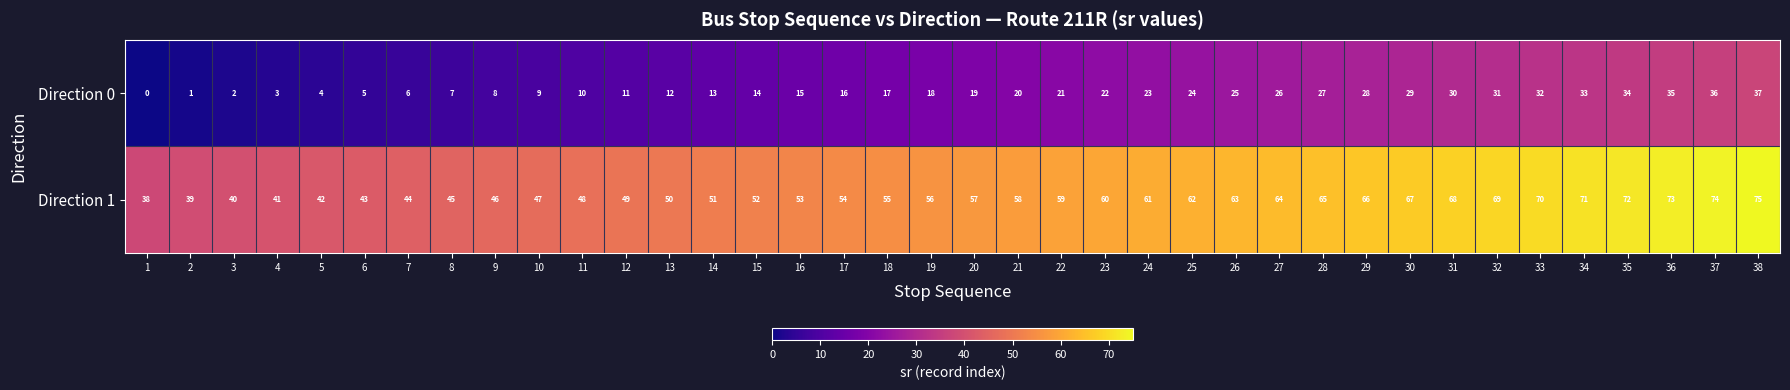

The value of Direction 0 at 17 is 16. True or false?

True